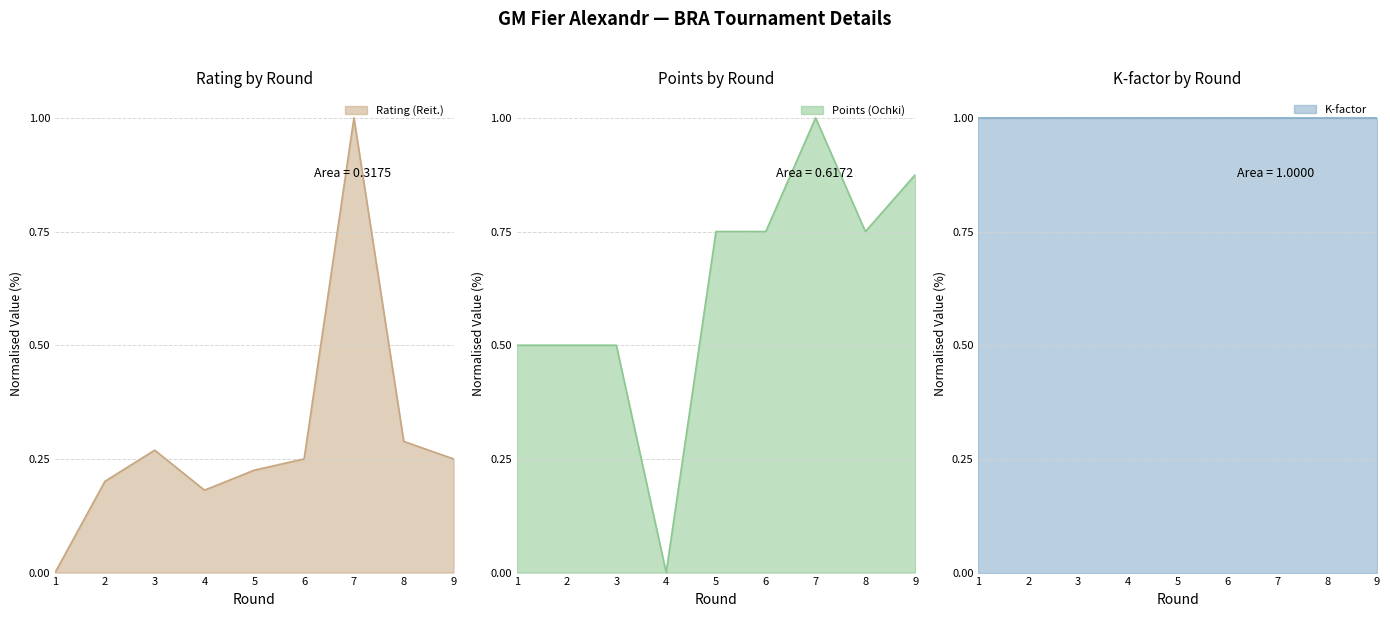

What is the highest value of the Rating (Reit.) series?

1.0